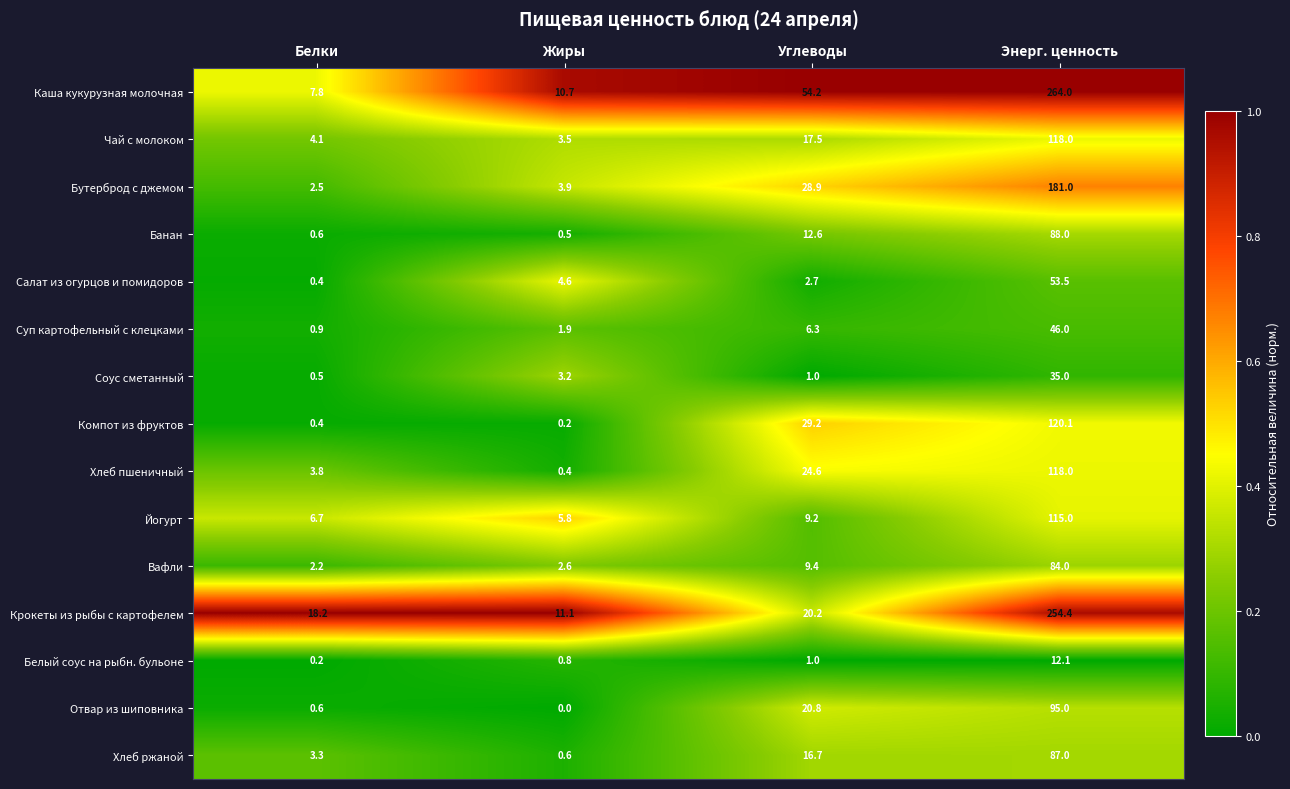

Read the Каша кукурузная молочная value at Белки.

7.8